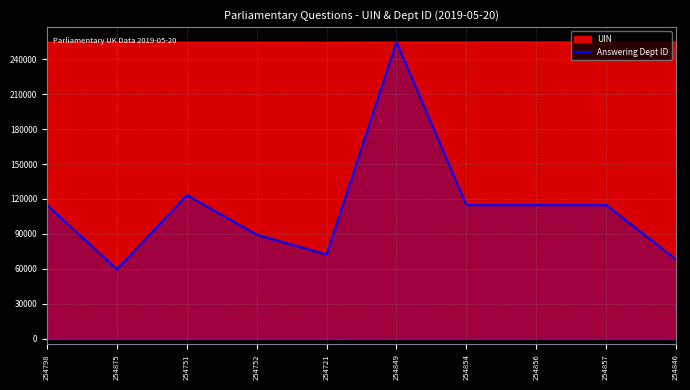

Which label corresponds to the largest value in the chart?

254849